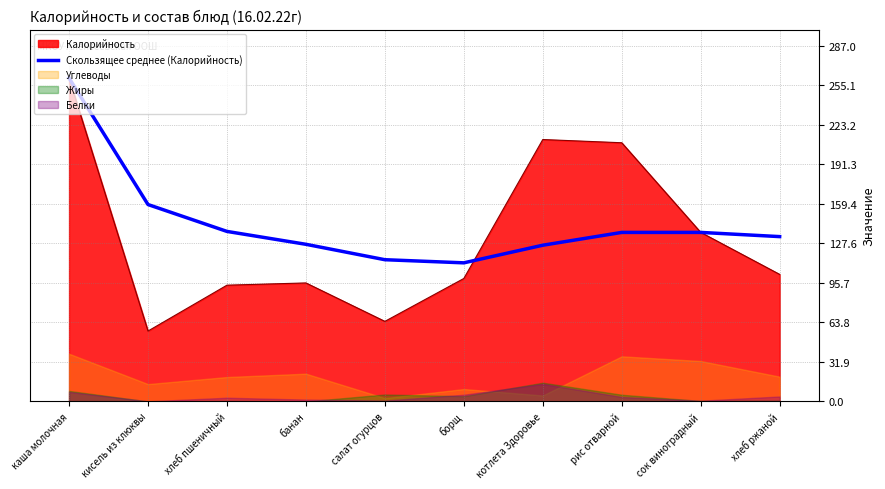

What is the label of the 3rd point from the right?

рис отварной